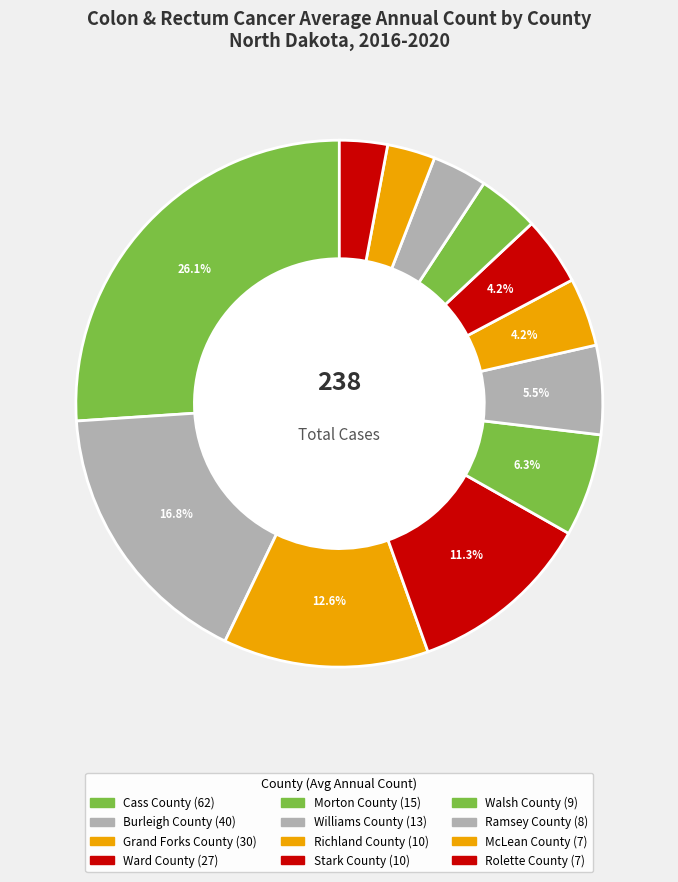

How many segments does this pie chart have?

12